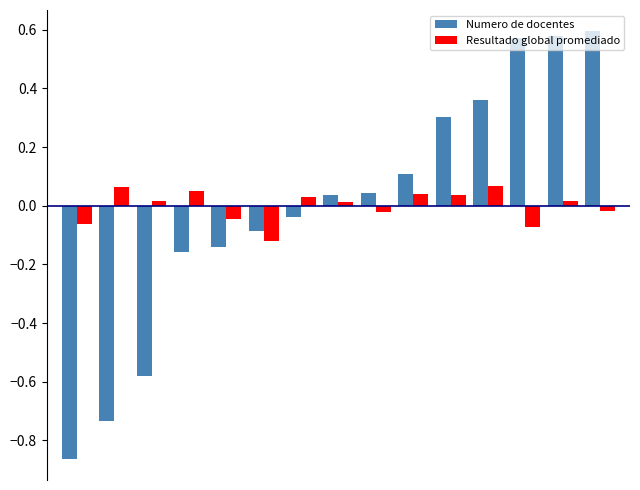

Which series has the widest spread of values?

Numero de docentes